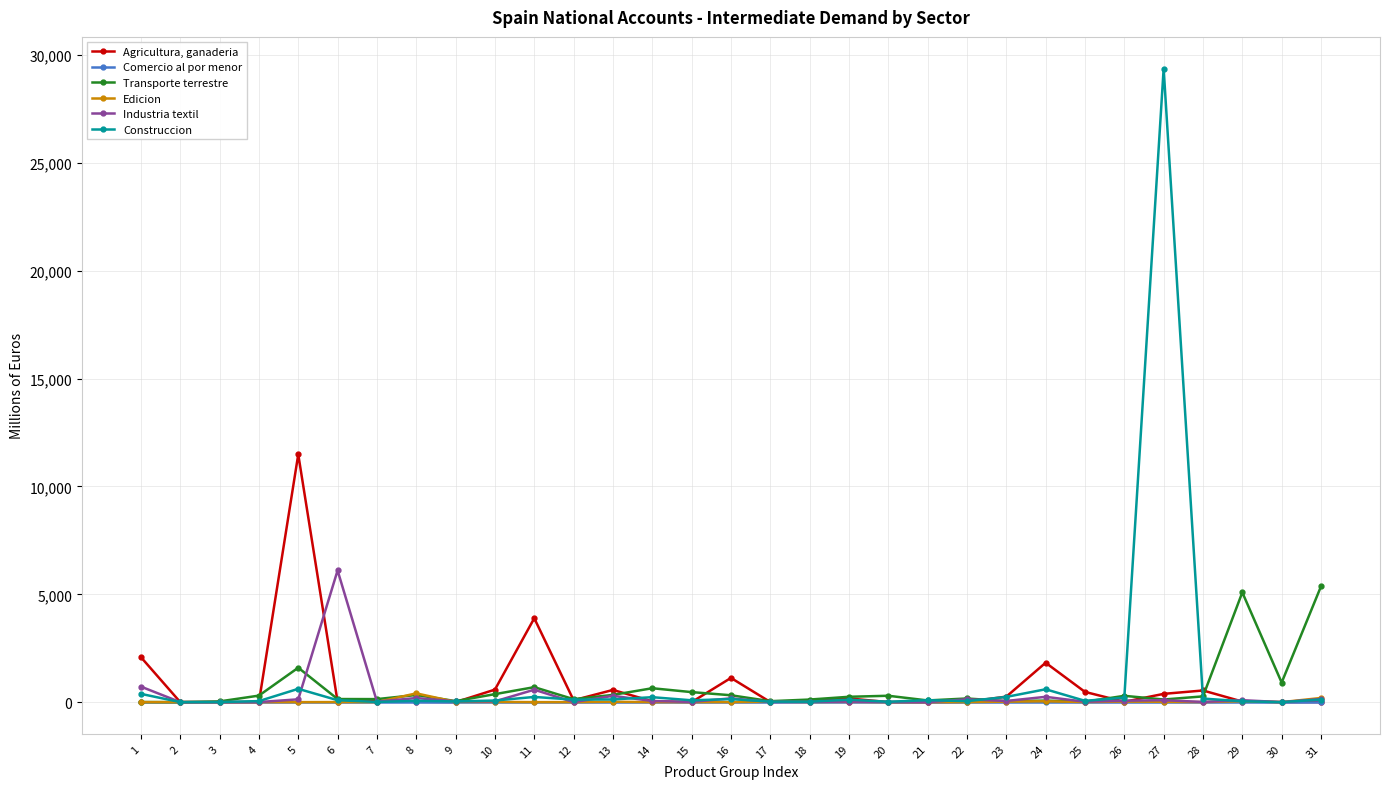

What is the value of the Edicion point at the 17th from the left?

17.3